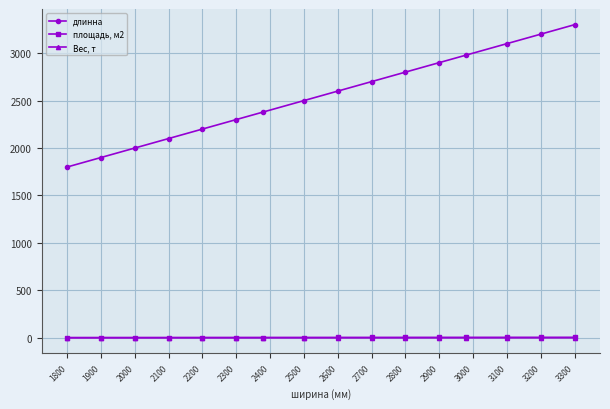

What is the highest value of the длинна series?

3300.0